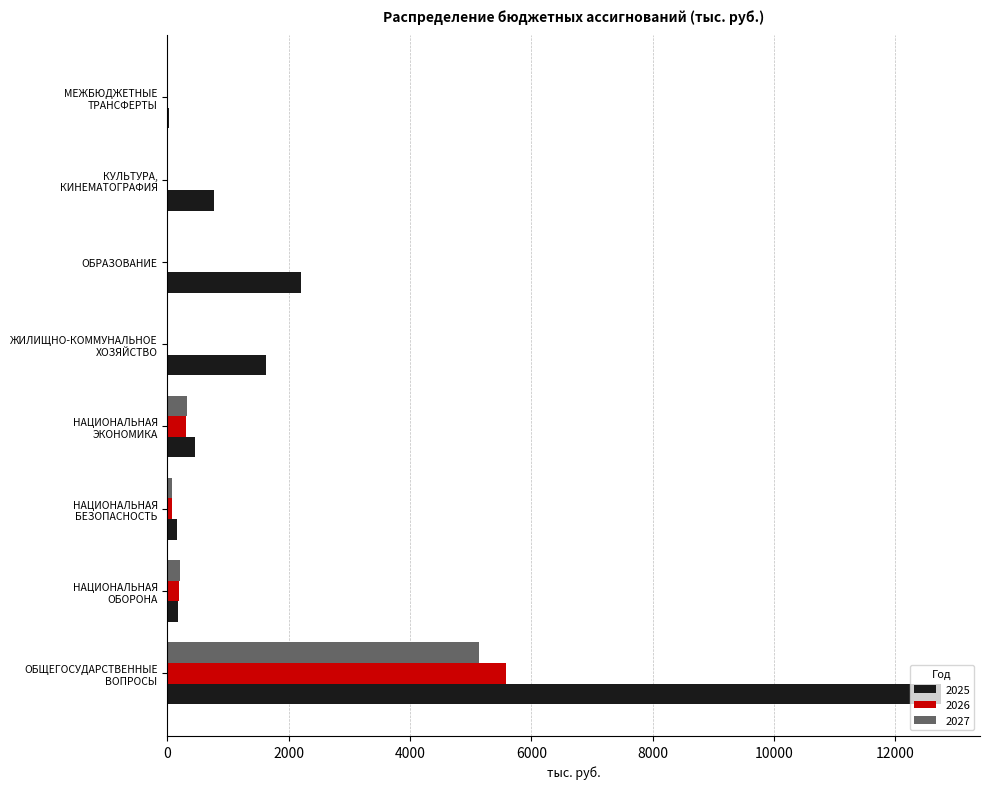

Is it true that 2027 equals 0.0 at ОБРАЗОВАНИЕ?

True